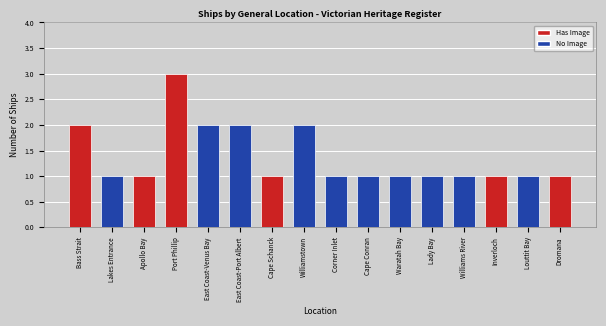

What is the smallest value displayed?

1